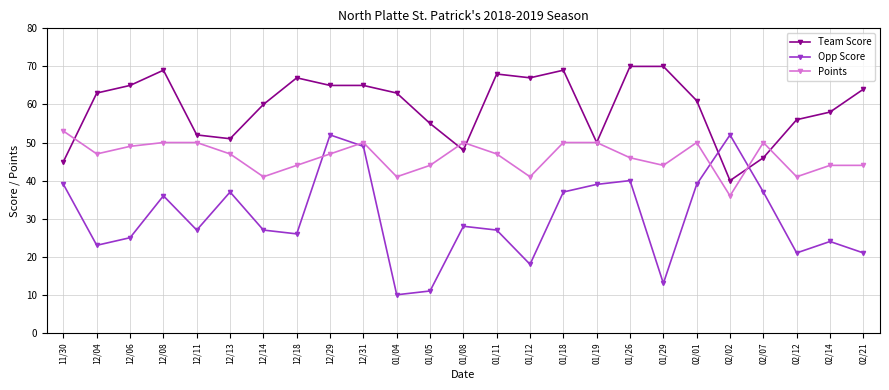

True or false: Points has a value of 15 at 12/08.

False